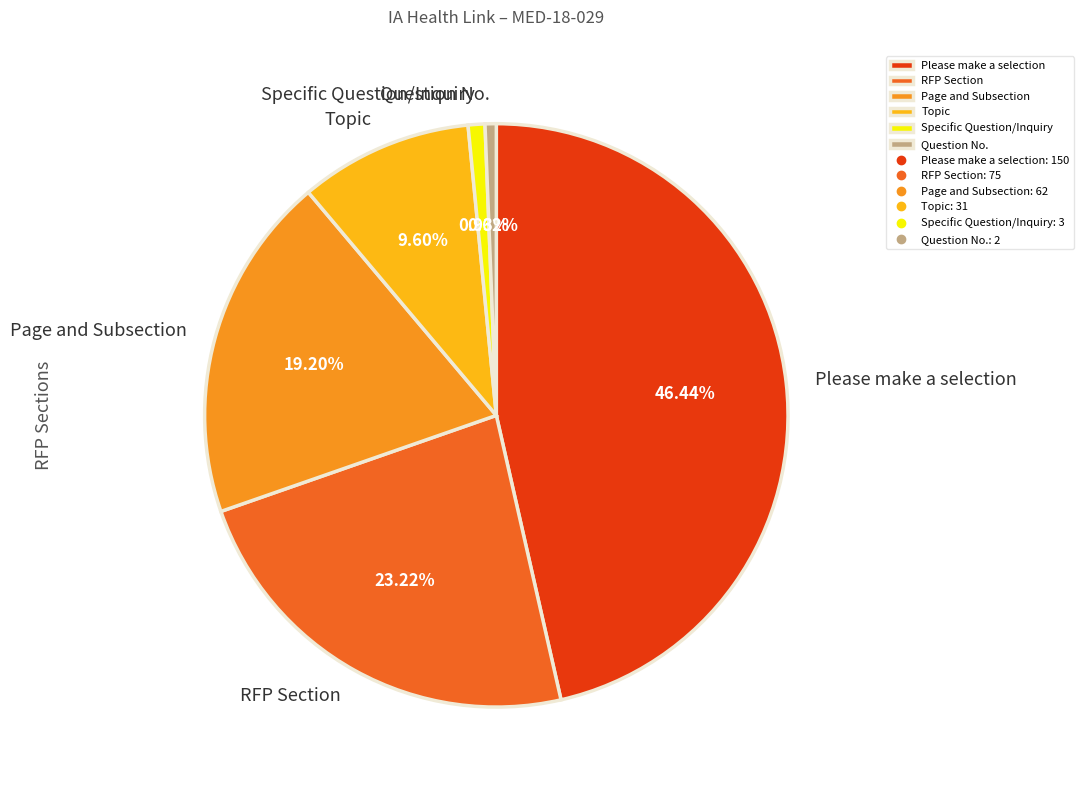

What percentage is NOT represented by RFP Section?

76.8%